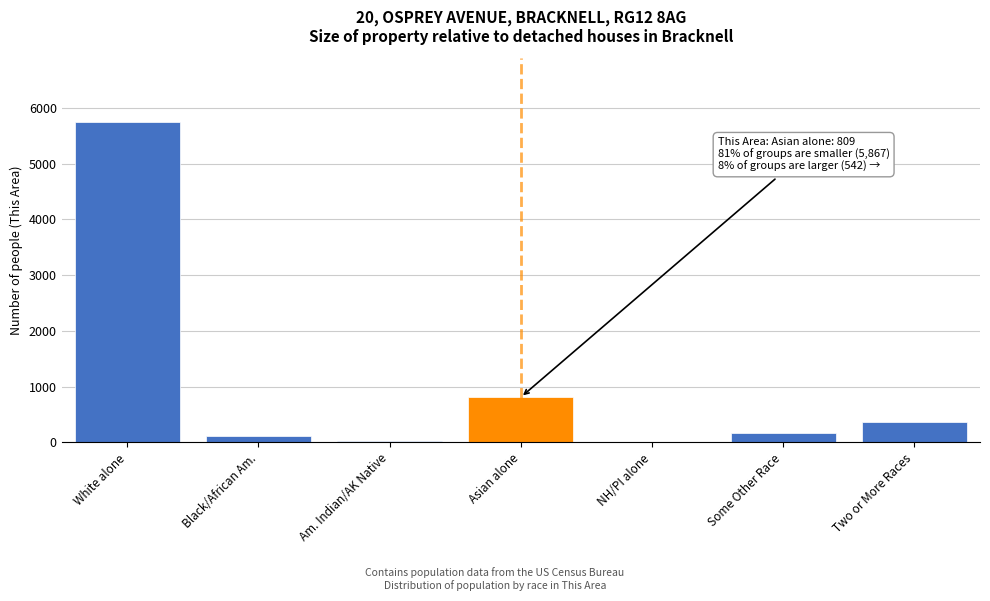

At which label is the value closest to 2874?

Asian alone